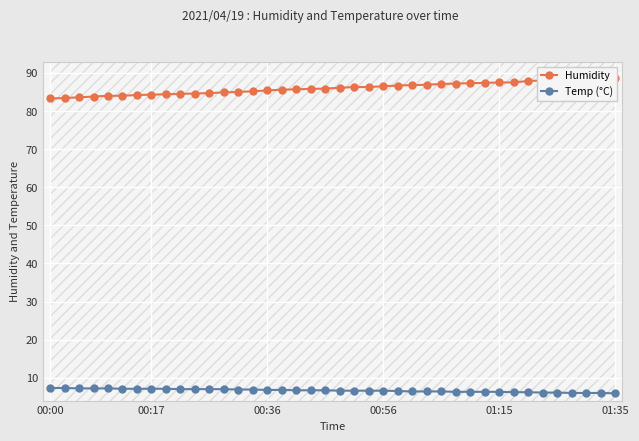

True or false: Temp (°C) and Humidity cross at least once.

False